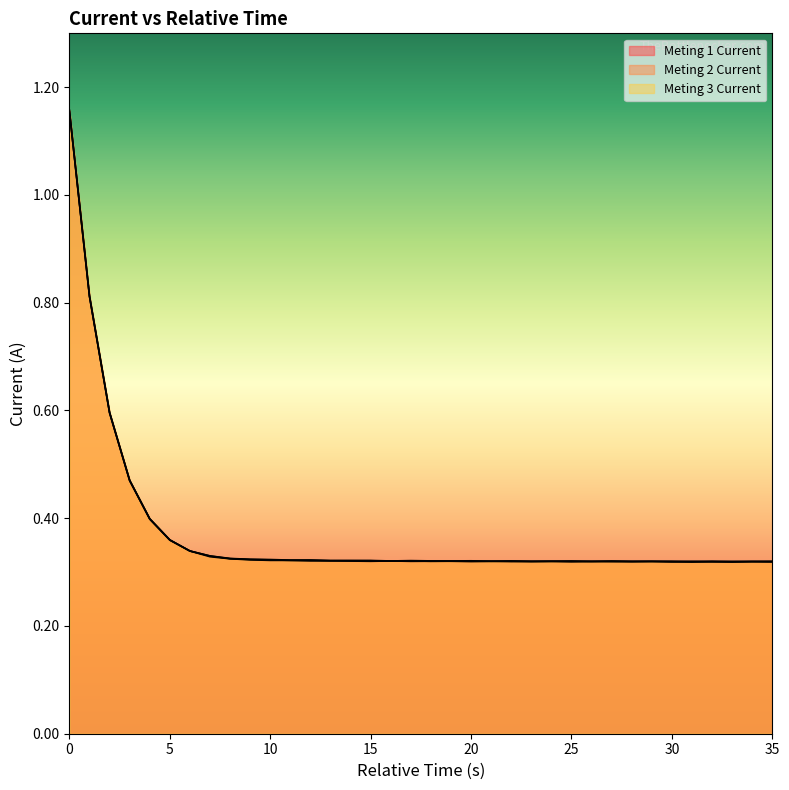

Rank the series at 20 from lowest to highest value.

Meting 1 Current, Meting 2 Current, Meting 3 Current